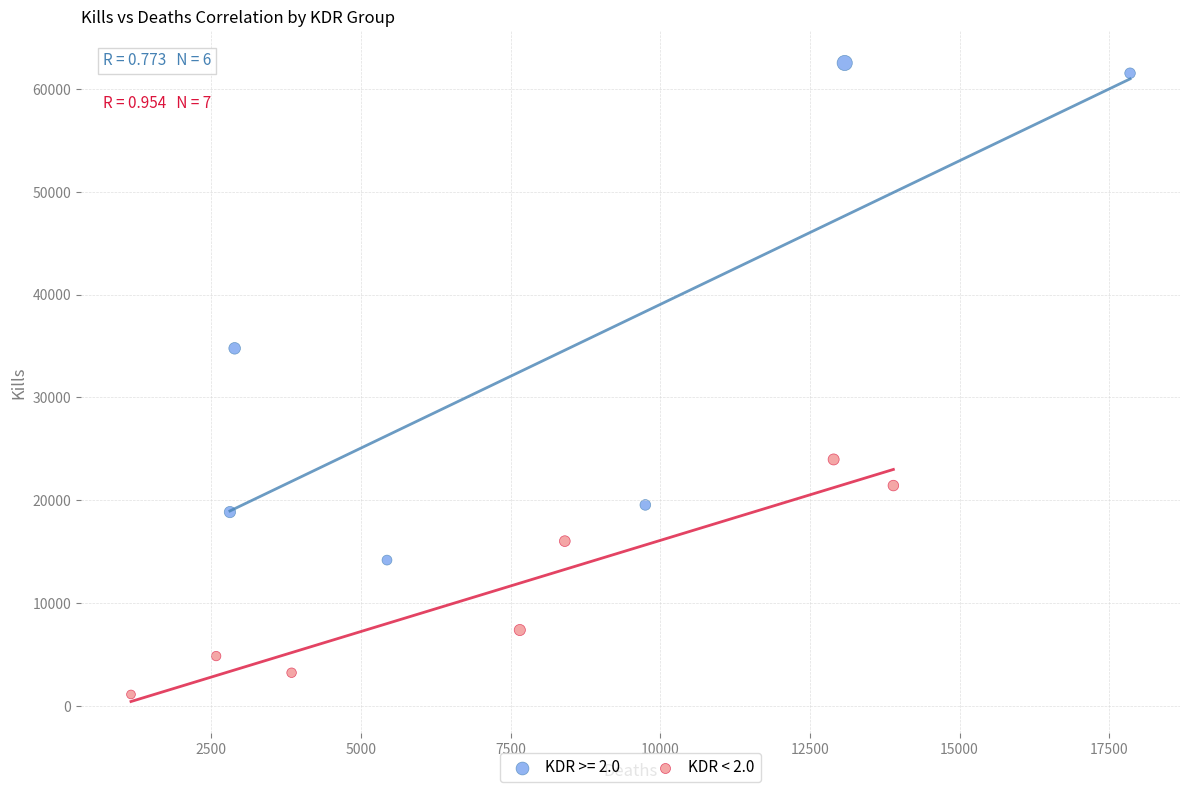

Which series reaches the minimum Y coordinate?

KDR < 2.0